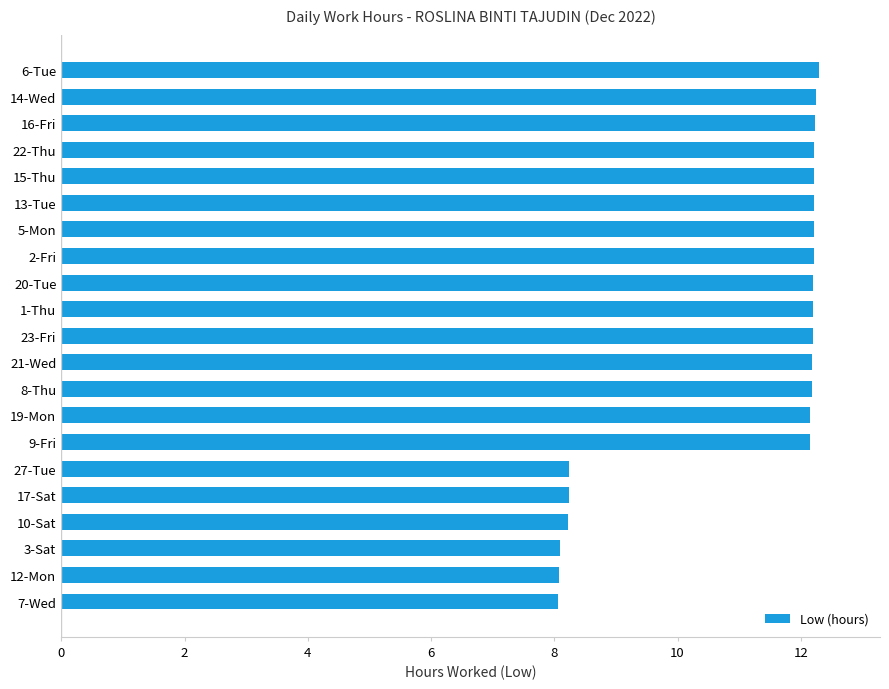

What is the sum of all values?

232.0